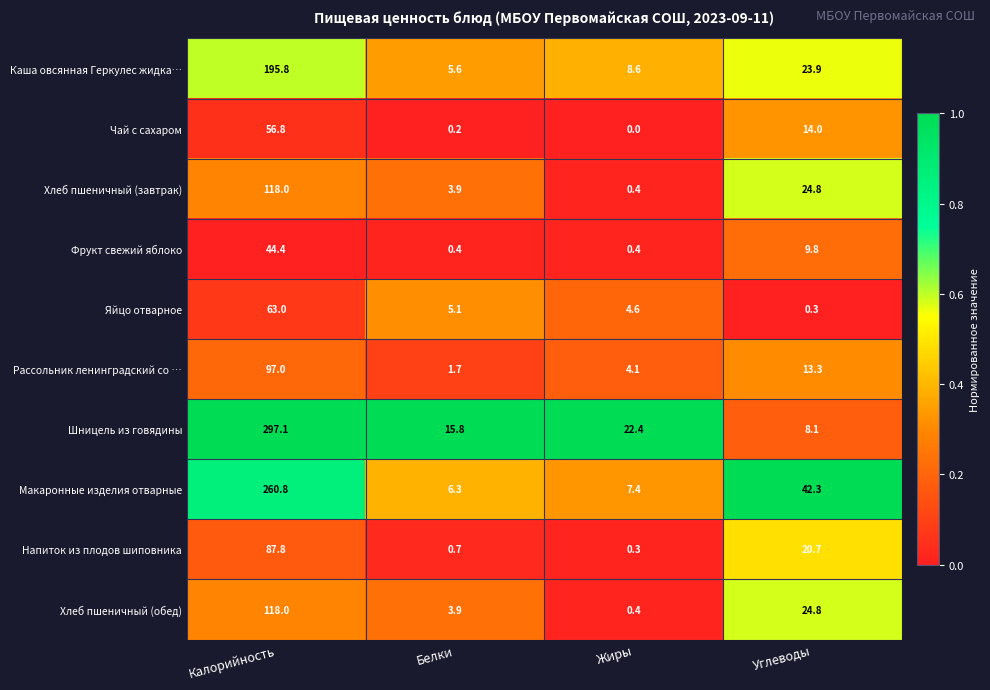

At which category does the chart reach its minimum across all series?

Жиры